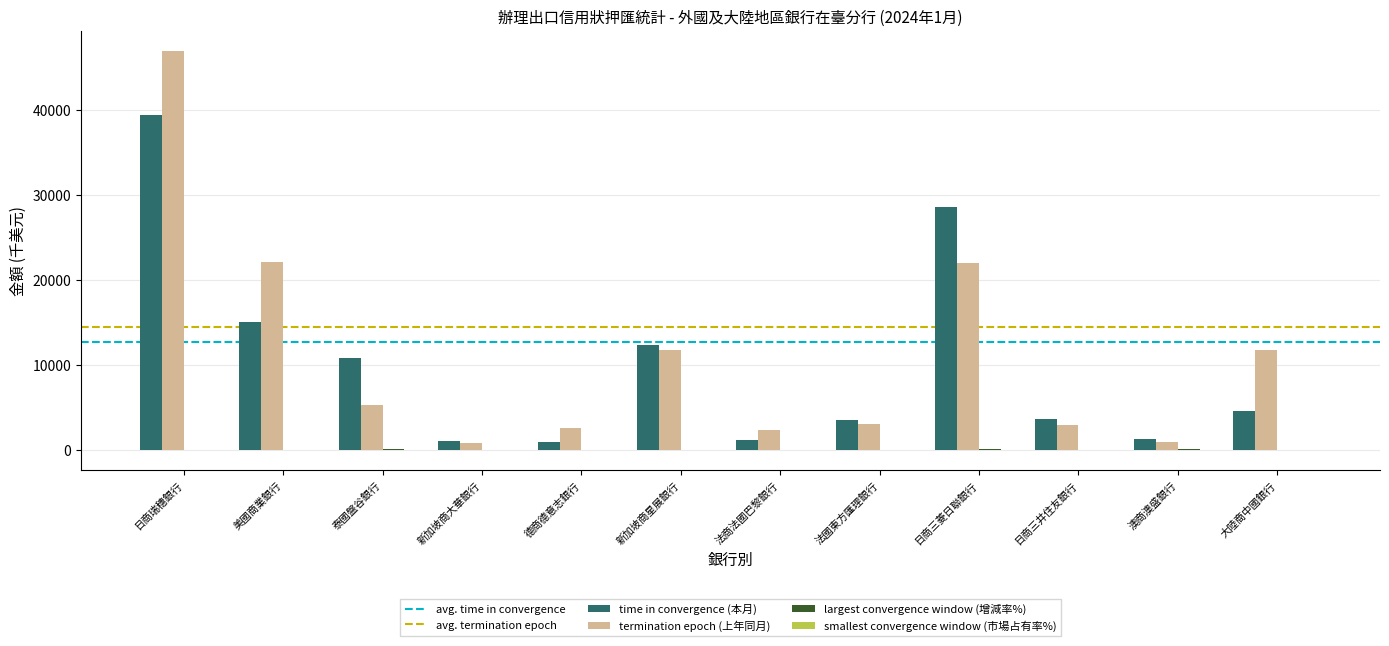

How many categories are shown in the chart?

12